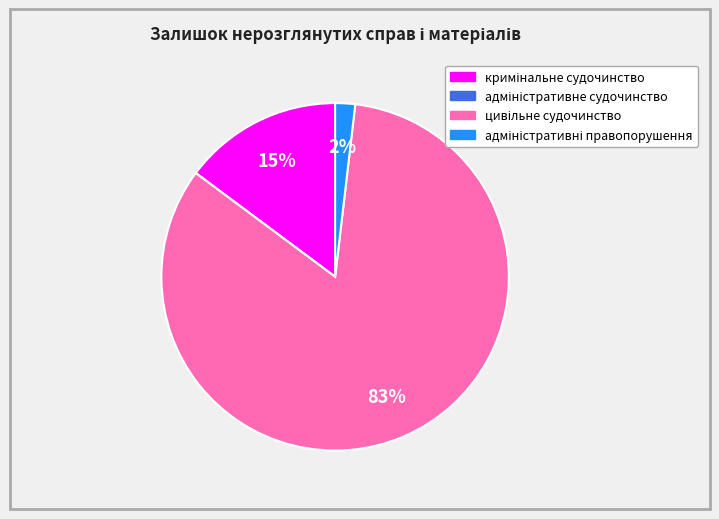

To the nearest percent, what is the average slice percentage?

25%